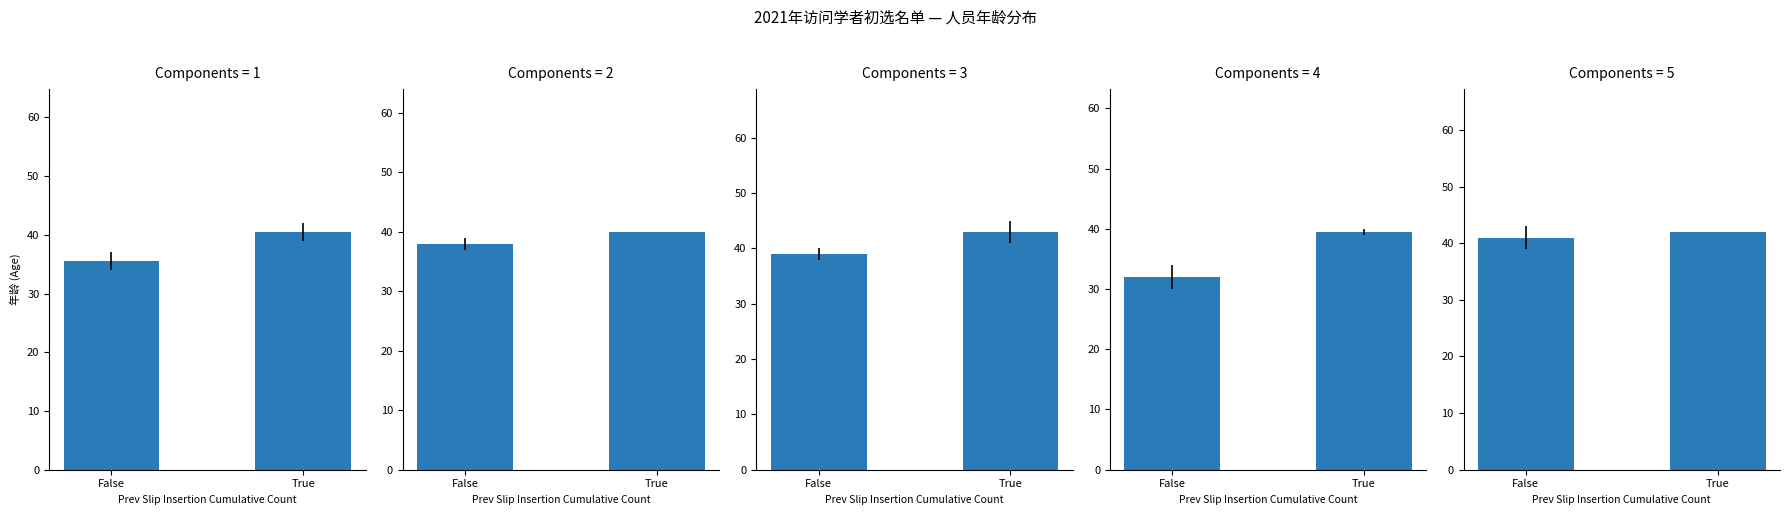

How many data points in 经贸与外语学院 are less than 39?

1